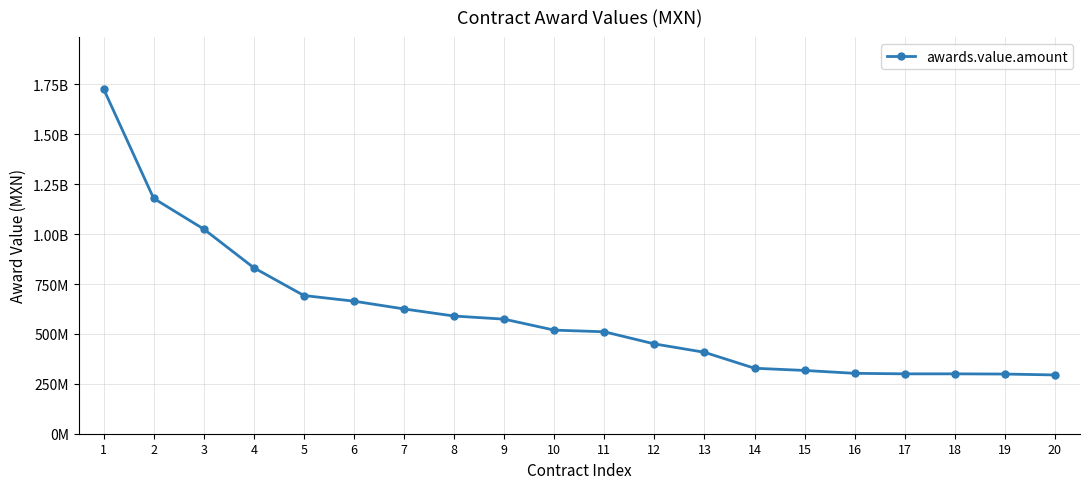

Reading left to right, what are all the values shown in this chart?

1=1728000000	2=1179245195	3=1025430604	4=831641557	5=692446035	6=664075067	7=625178273	8=589655172	9=574039406	10=519088289	11=510733288	12=450000000	13=408000000	14=328058504	15=317011000	16=302586206	17=300000000	18=300000000	19=298983979	20=294503035